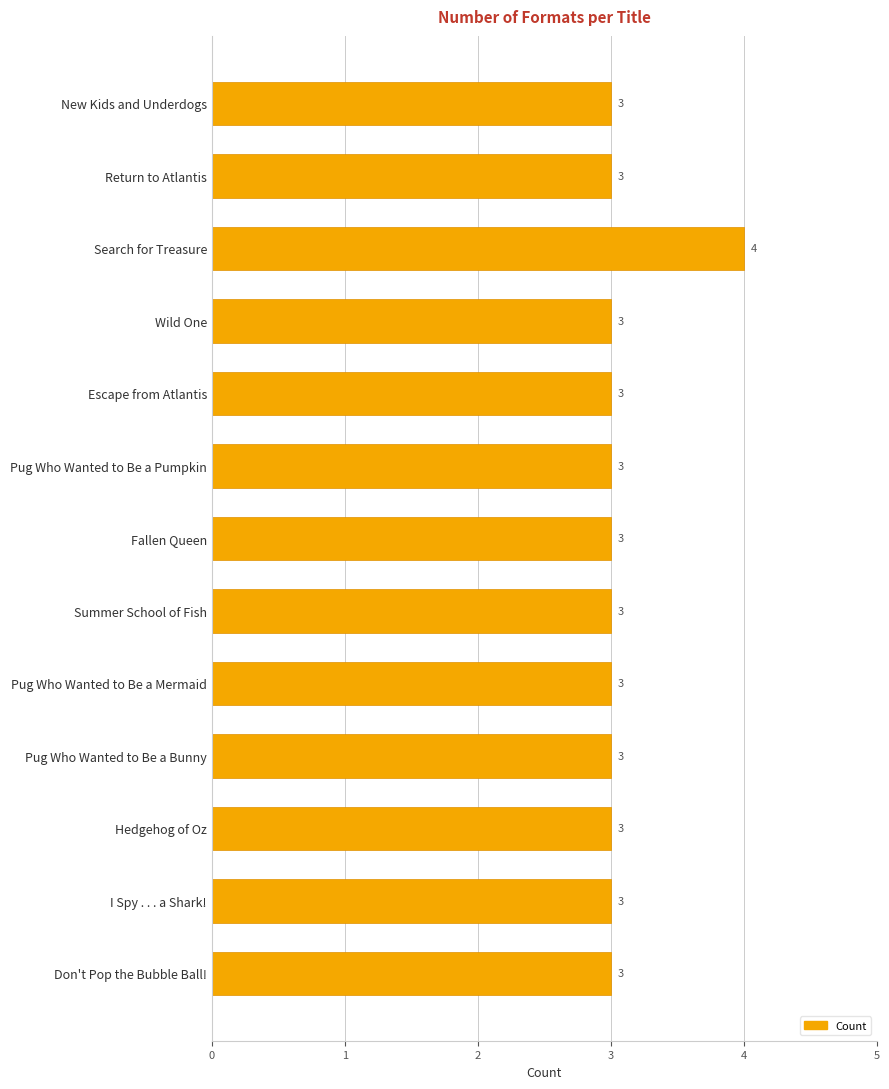

True or false: the data shows 3 at Pug Who Wanted to Be a Pumpkin.

True